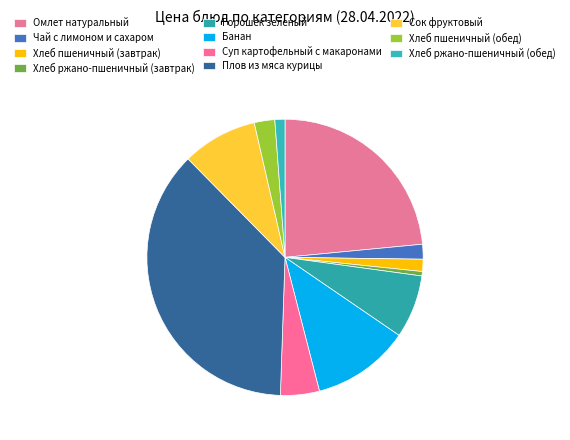

Count the number of slices in the pie.

11